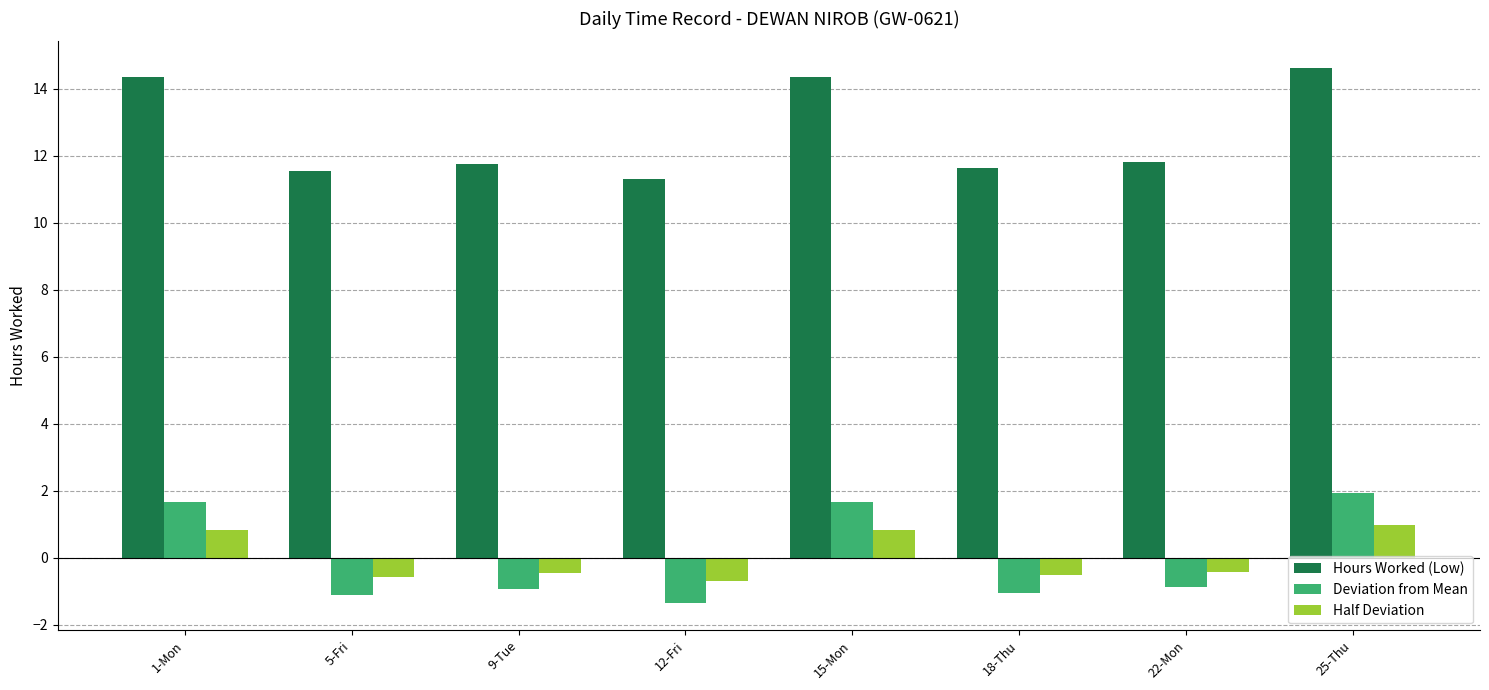

What value does the Hours Worked (Low) series have at 9-Tue?

11.8